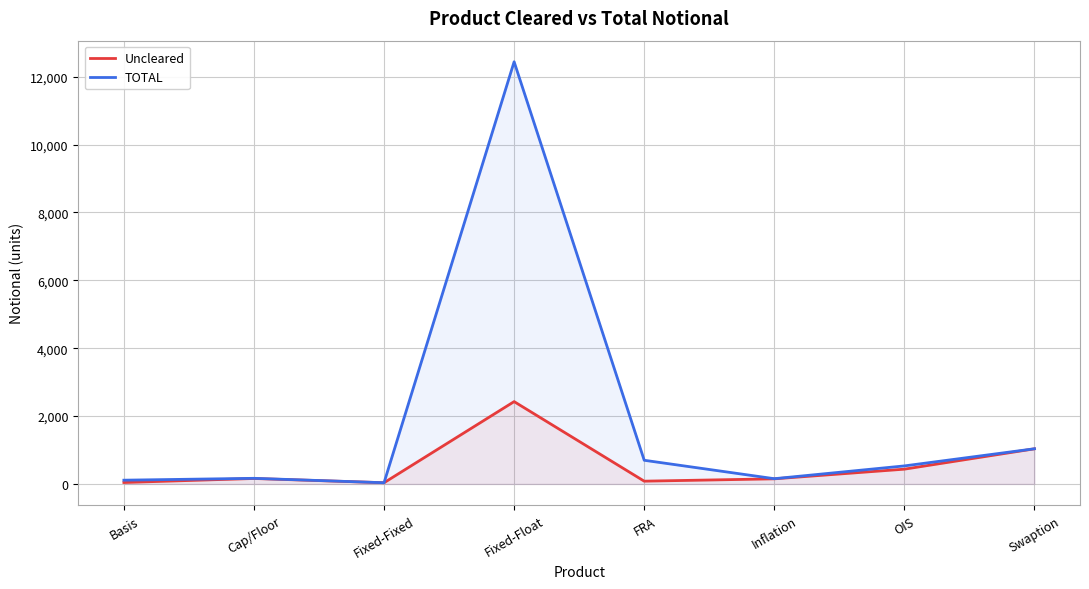

The TOTAL series shows 224 at Cap/Floor. True or false?

False